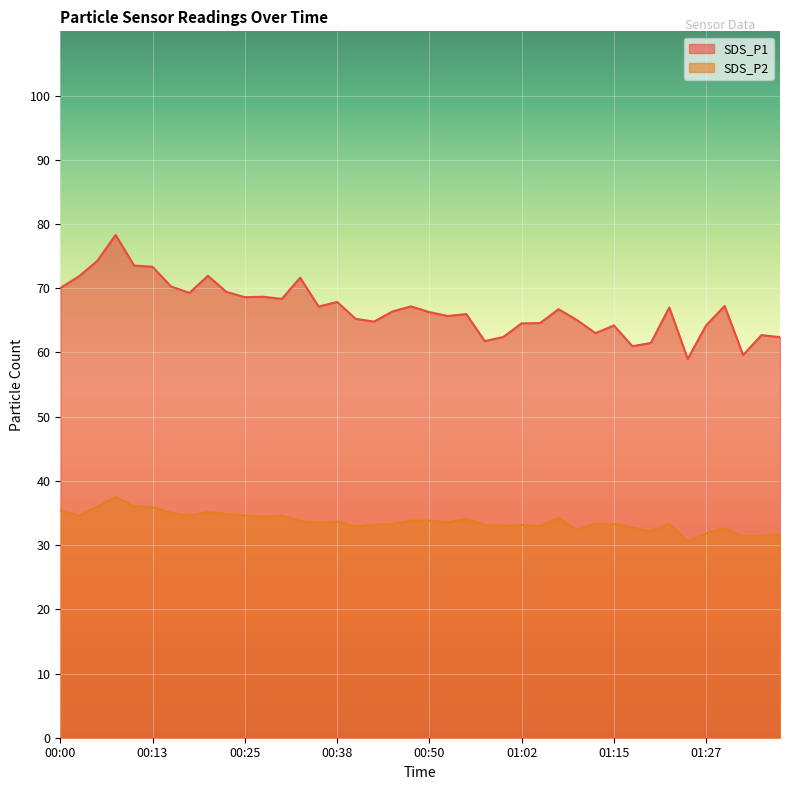

Does the chart display data point markers on the line(s)?

No